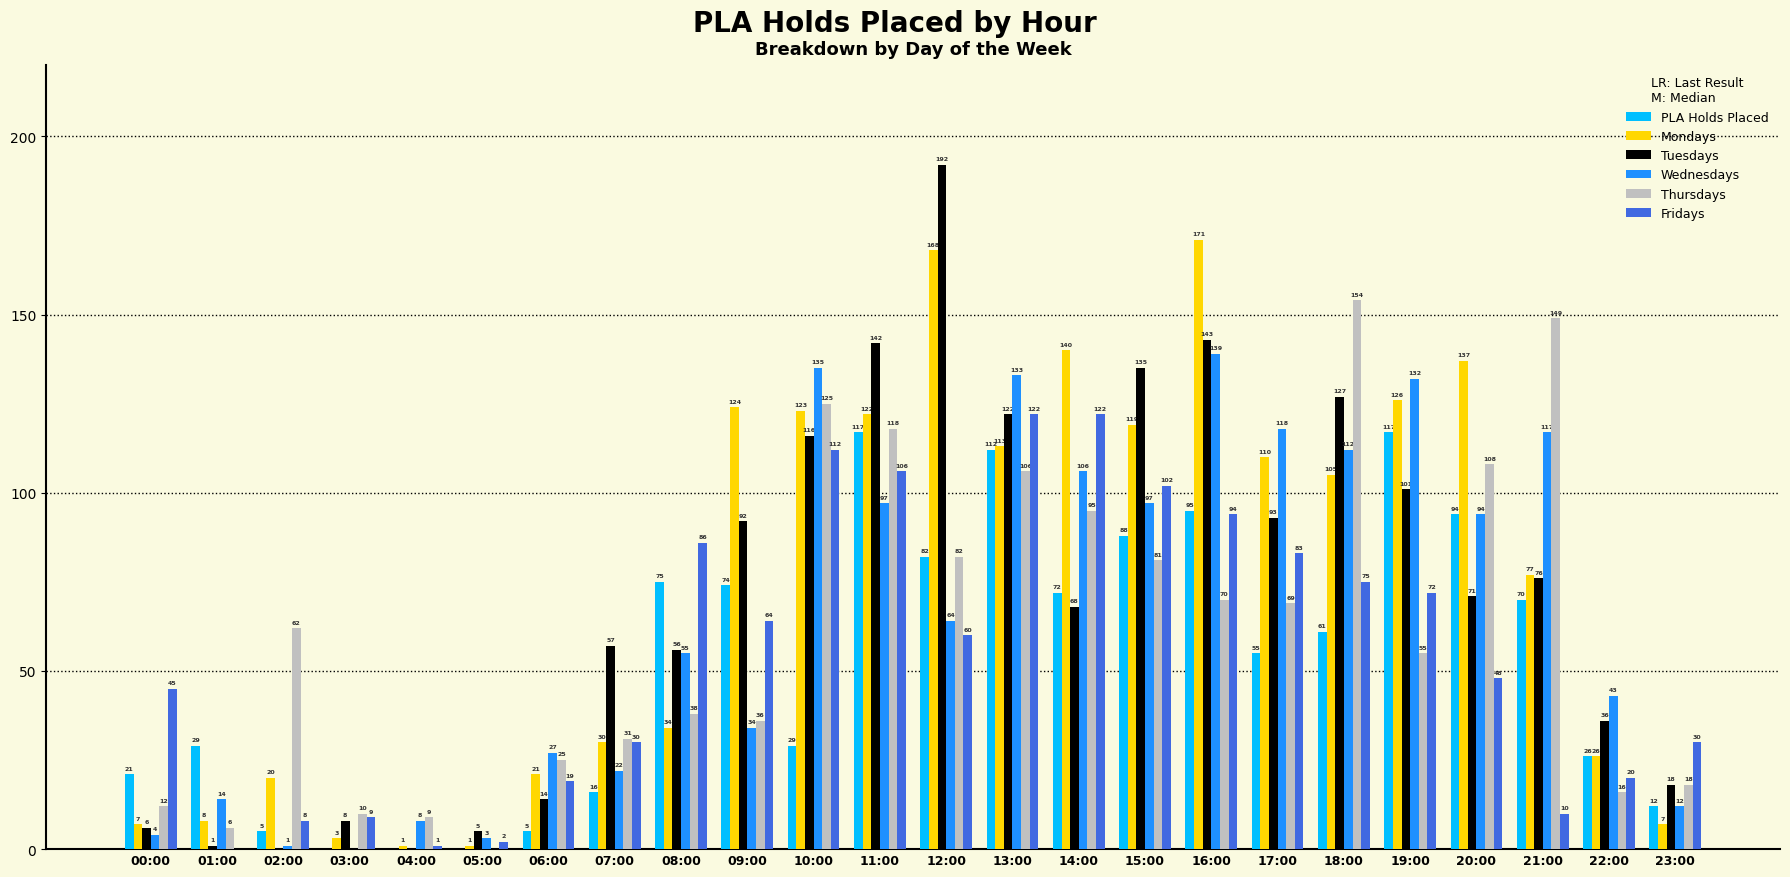

At which label does Thursdays reach its peak?

18:00